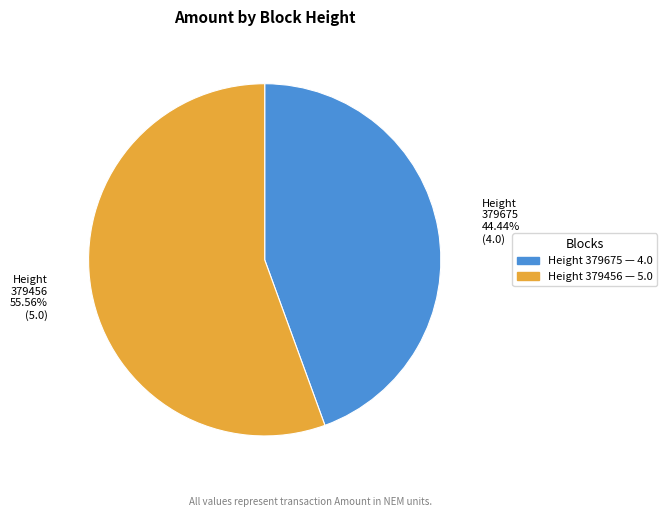

Between Height 379456 55.56% (5.0) and Height 379675 44.44% (4.0), which is larger?

Height 379456 55.56% (5.0)